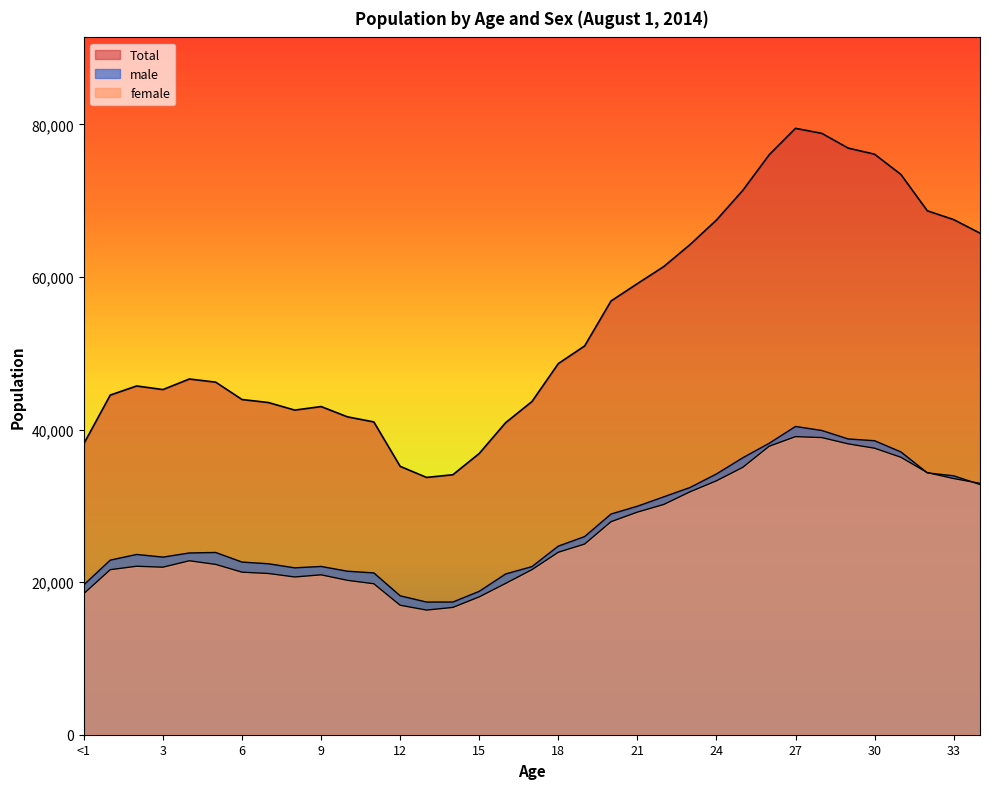

At which category does Total reach its first local peak?

2